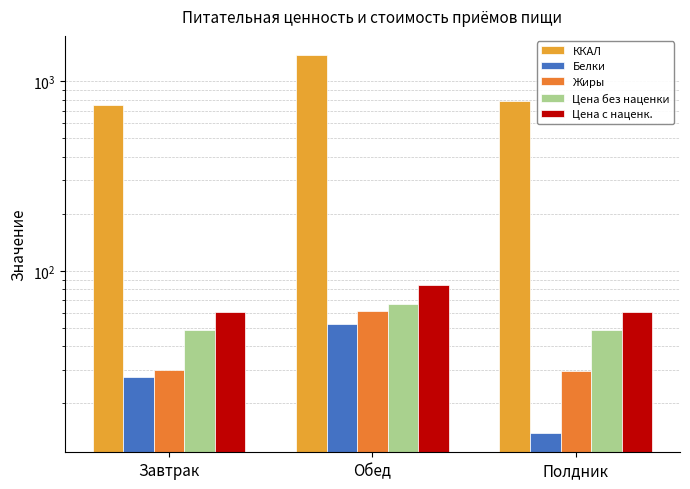

Reading left to right, extract all data points from this chart.

ККАЛ: Завтрак=752.9	Обед=1379.0	Полдник=783.9
Белки: Завтрак=27.5	Обед=52.7	Полдник=13.9
Жиры: Завтрак=29.9	Обед=61.8	Полдник=29.5
Цена без наценки: Завтрак=48.7	Обед=67.0	Полдник=48.8
Цена с наценк.: Завтрак=60.9	Обед=83.8	Полдник=61.0